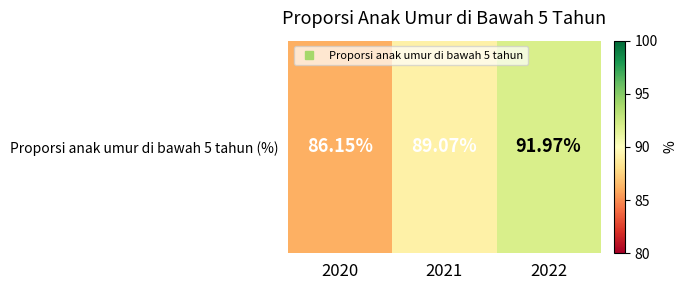

Reading right to left, what are all the values shown in this chart?

2022=92.0	2021=89.1	2020=86.2